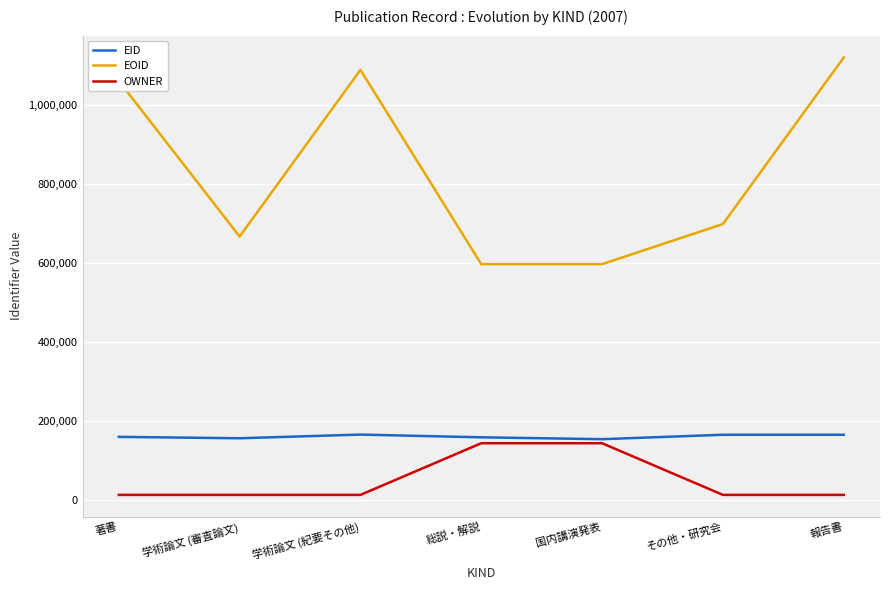

Which series has the widest spread of values?

EOID